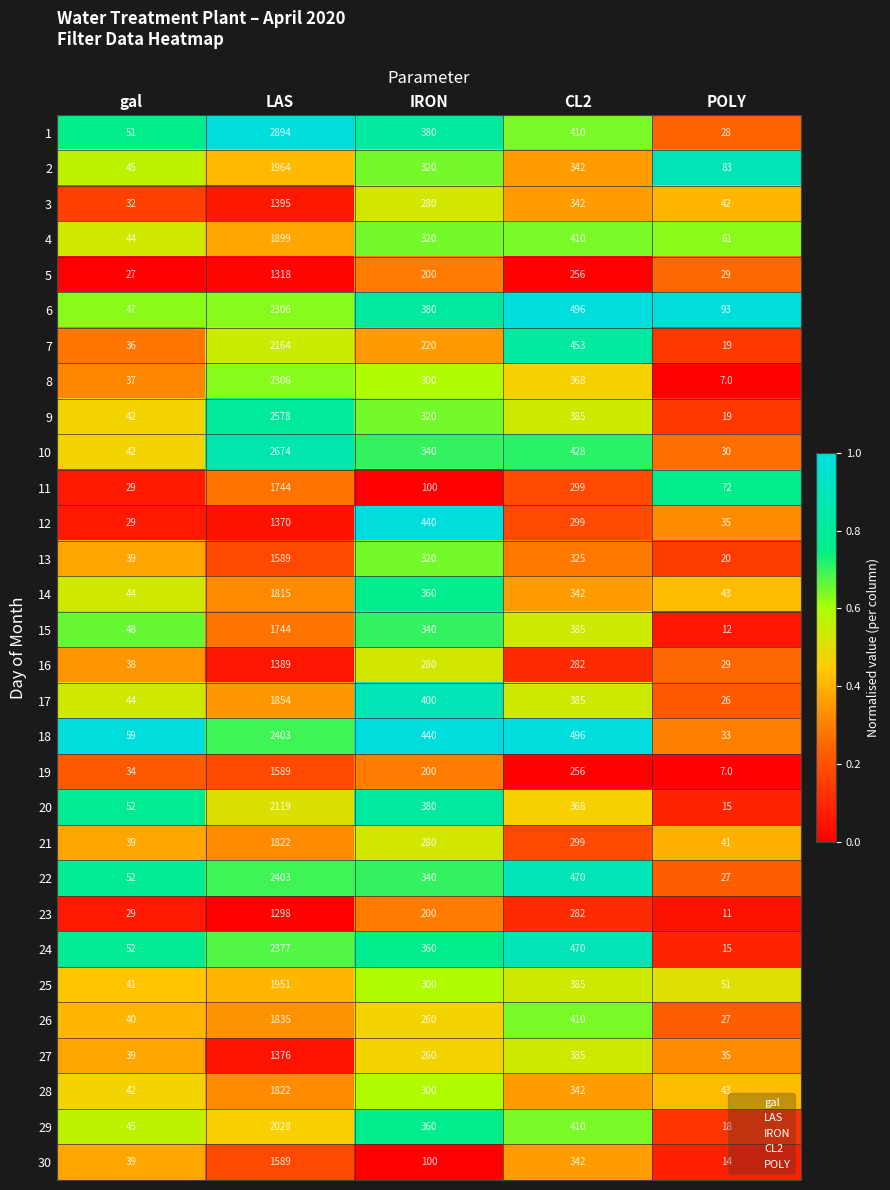

Where is 16 nearest to the value 709?

CL2